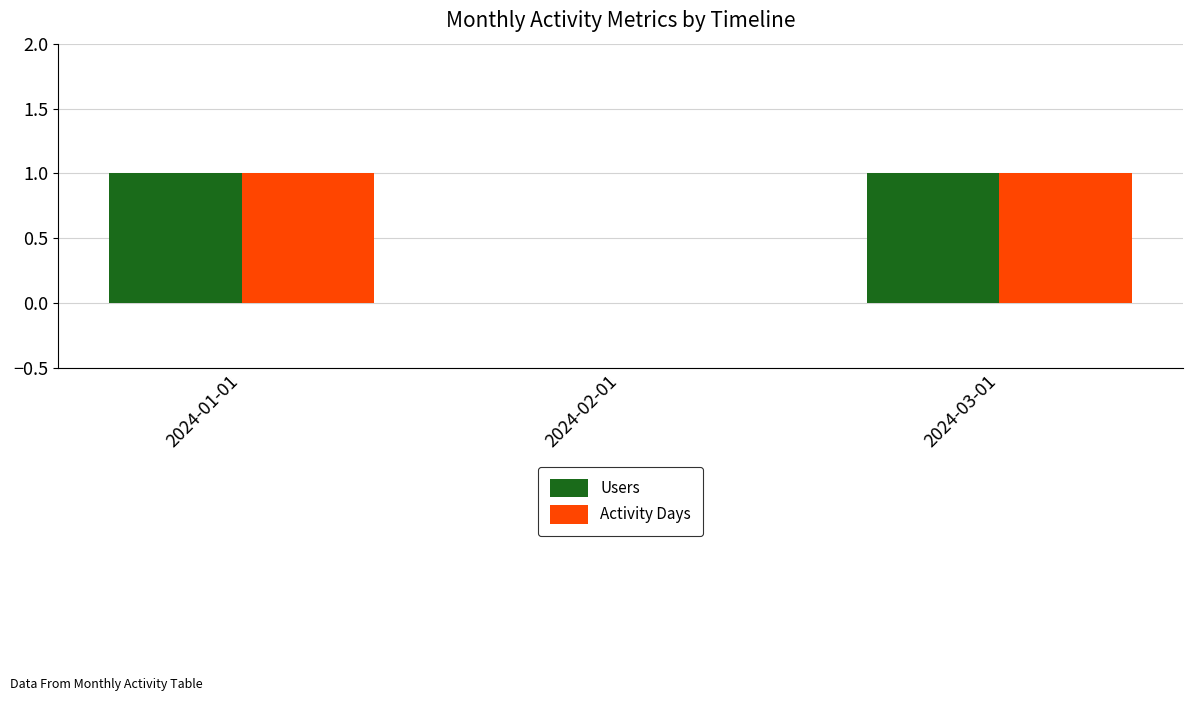

Reading left to right, extract all data points from this chart.

Users: 2024-01-01=1	2024-02-01=0	2024-03-01=1
Activity Days: 2024-01-01=1	2024-02-01=0	2024-03-01=1